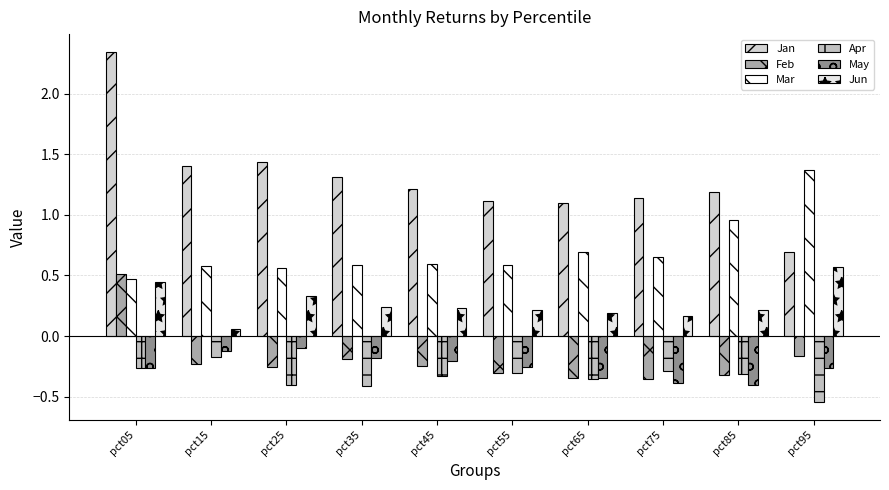

Which series has the largest total across all categories?

Jan